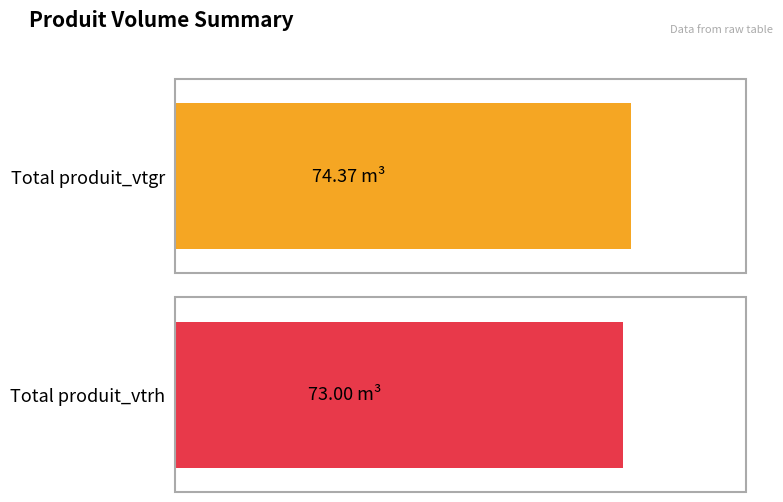

At how many categories does at least one series exceed 10?

2